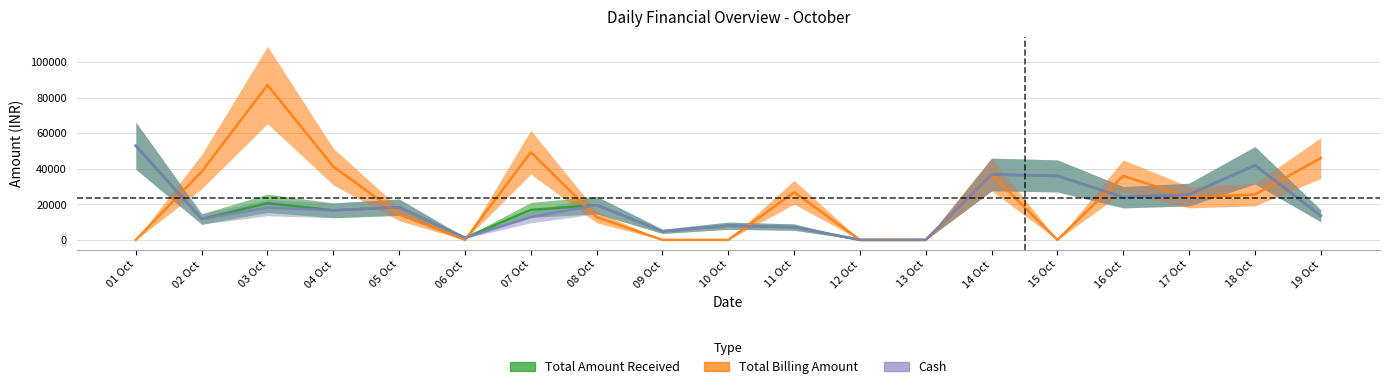

The value of Total Amount Received at 07 Oct is 16880.0. True or false?

True